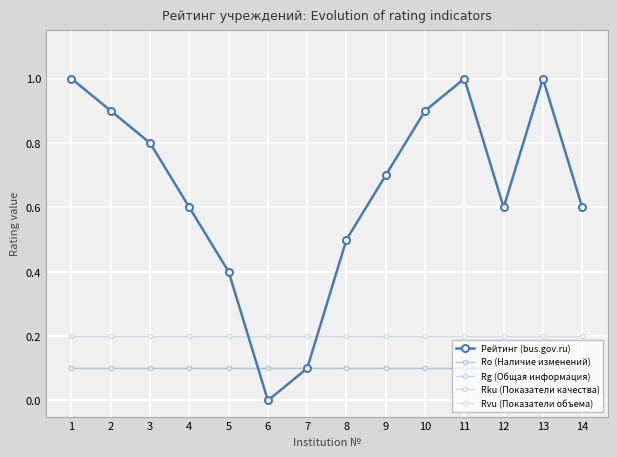

Does the chart have visible grid lines?

Yes